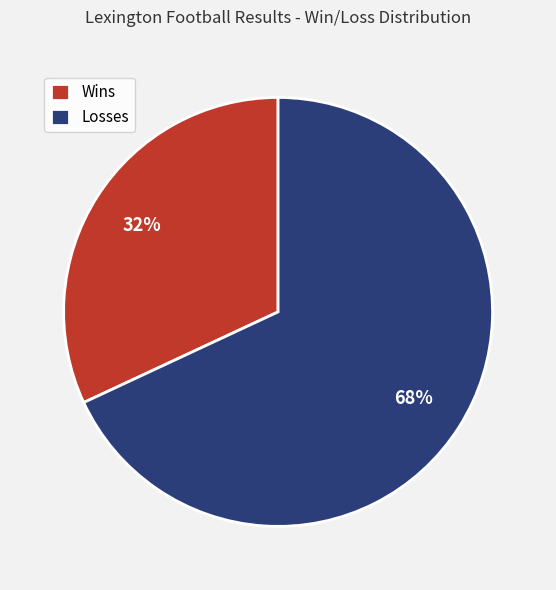

Rank the categories by value from lowest to highest.

Wins, Losses